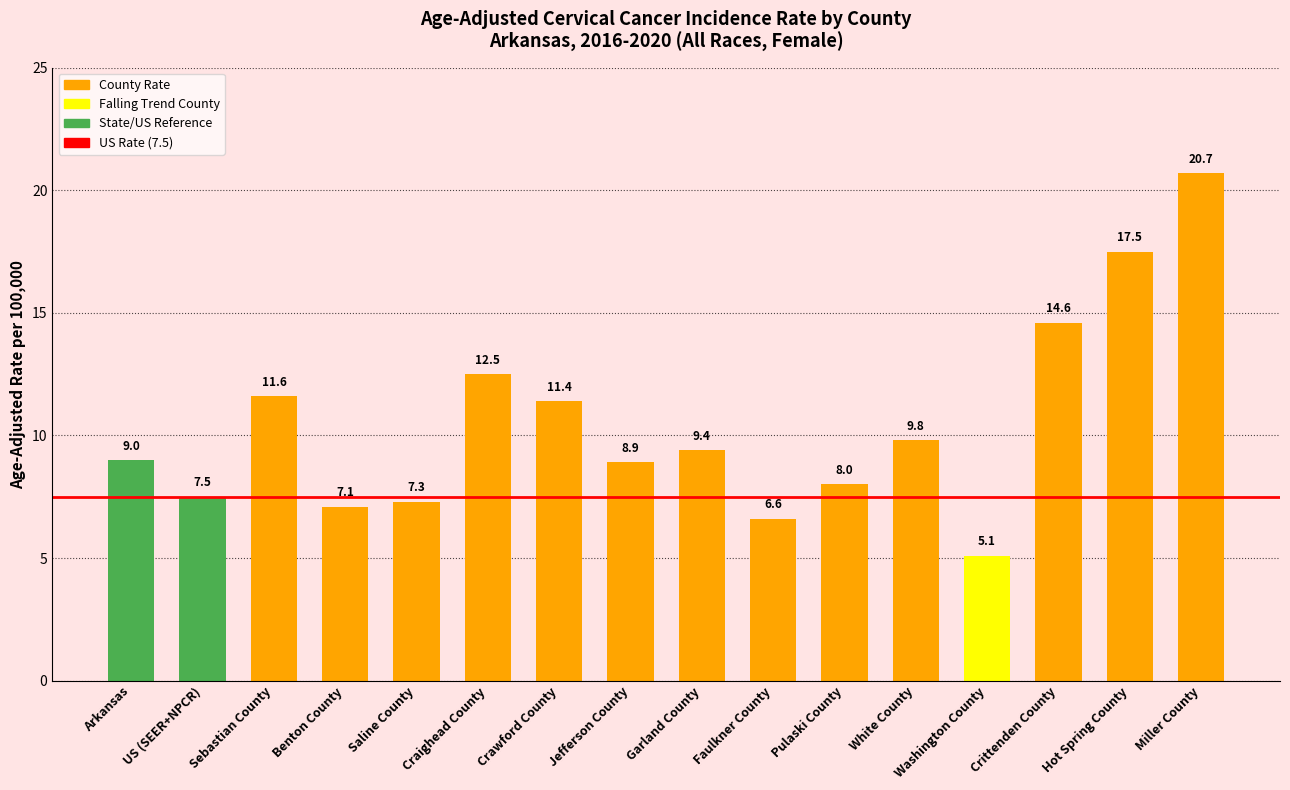

What is the sum of the values at Saline County and White County?

17.1